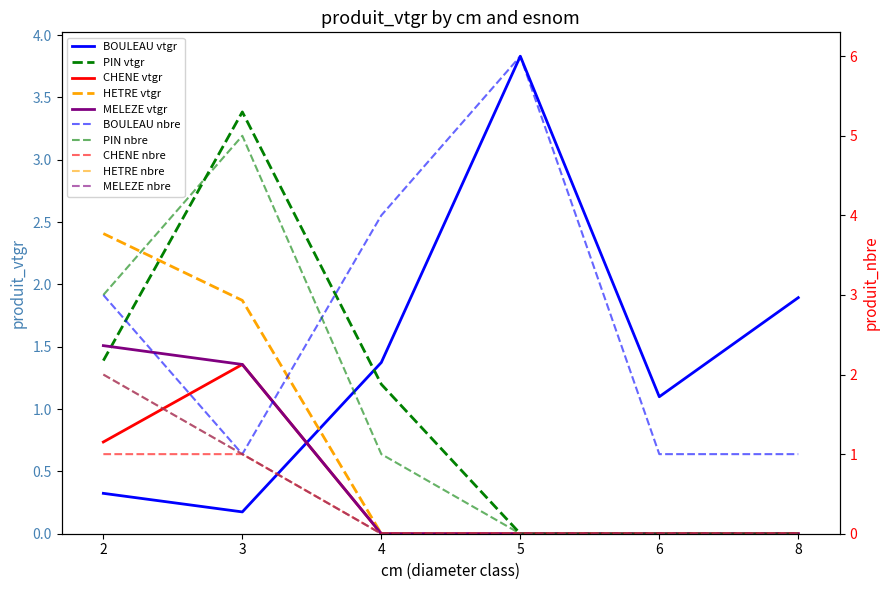

Is it true that PIN equals 0.0 at 5?

True